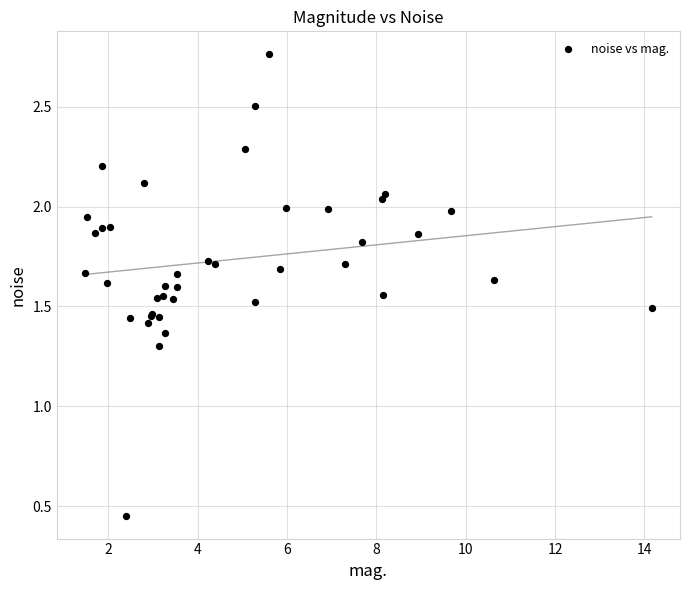

What Y value in the scatter plot is closest to 1?

1.3